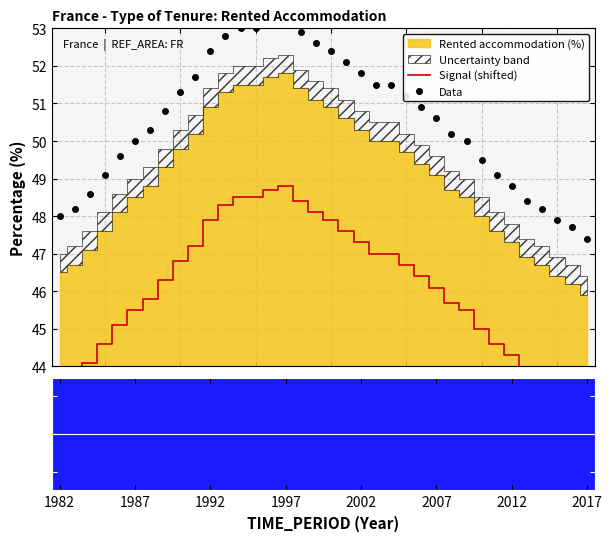

Is the value of Signal (shifted) at 27 greater than the value of Data at 11?

No